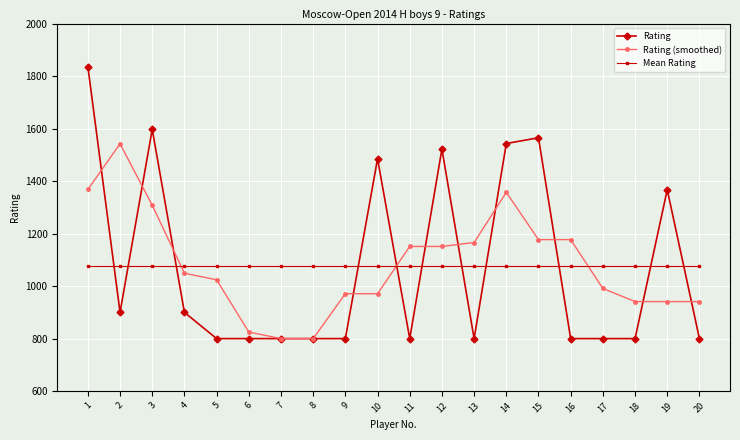

What is the value of the Rating (smoothed) point at the 17th from the left?

991.0